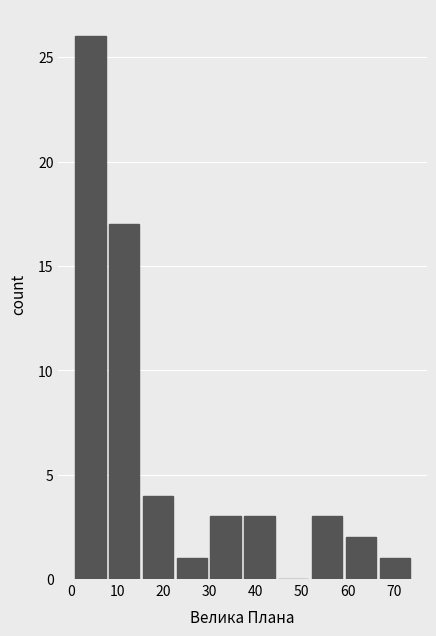

Over which range of the x-axis is the bar tallest?

1 to 8